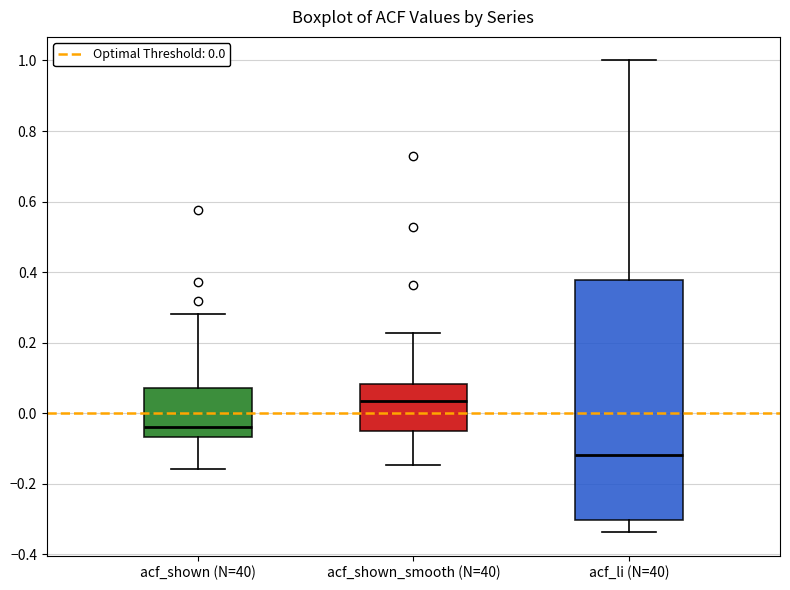

Reading left to right, read every box against the y-axis: the position of its median line, the range the box covers, and the ends of its whiskers. The values are not printed on the chart, so give them approximately, as read against the axis.

acf_shown (N=40): median -0.04, box -0.06 to 0.08, whiskers -0.16 to 0.28
acf_shown_smooth (N=40): median 0.04, box -0.06 to 0.08, whiskers -0.14 to 0.22
acf_li (N=40): median -0.12, box -0.30 to 0.38, whiskers -0.34 to 1.00